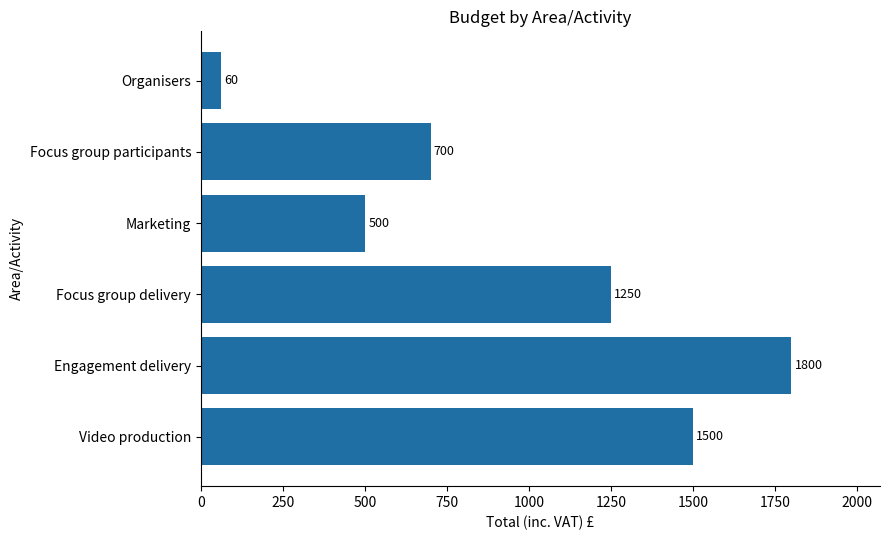

Reading top to bottom, extract all data points from this chart.

60	700	500	1250	1800	1500